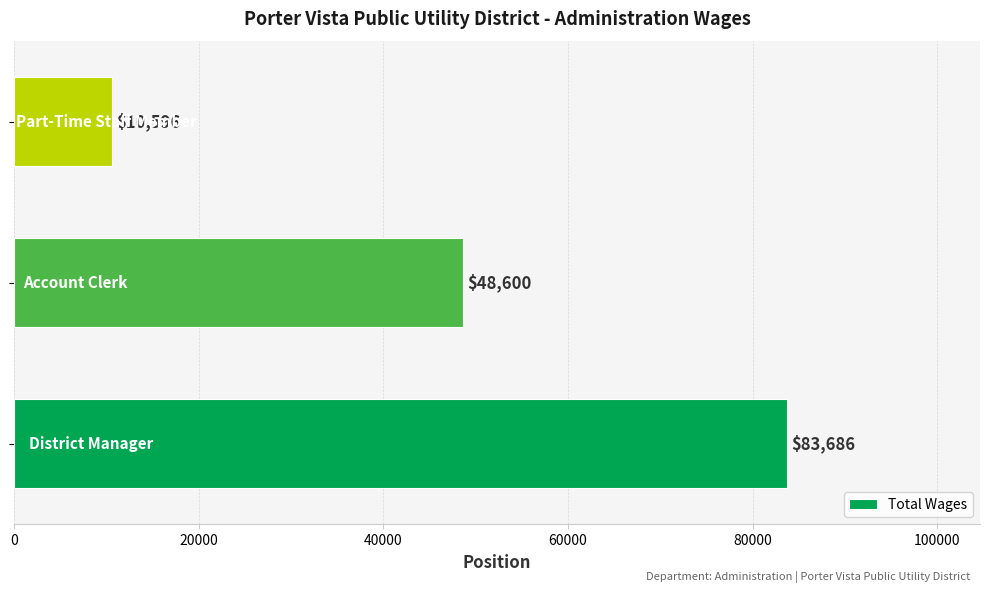

How many bars are there in total?

3